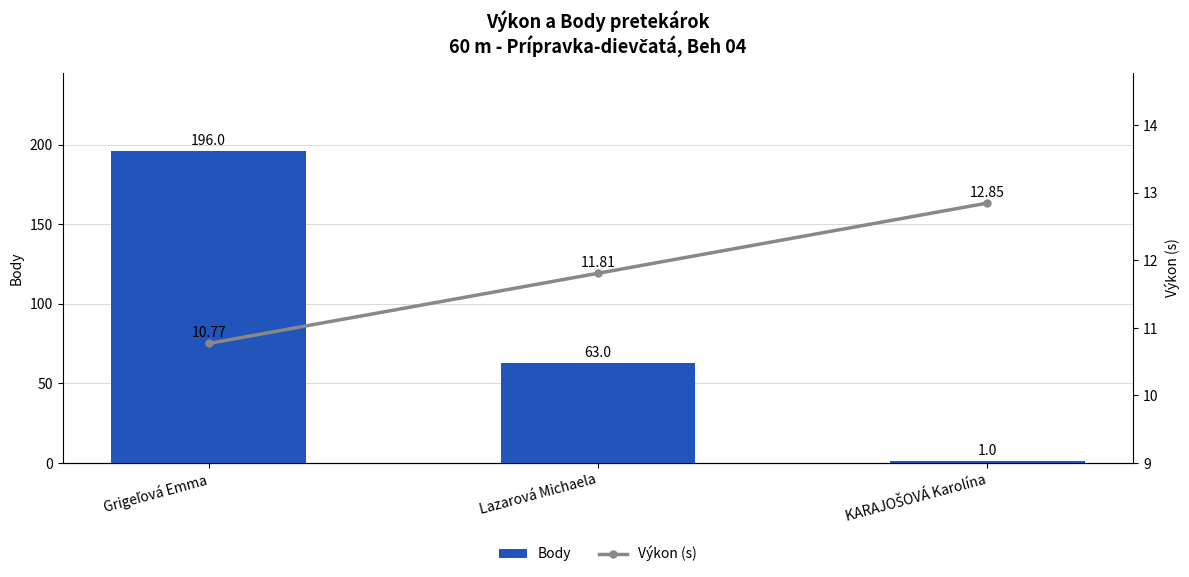

Is the value of Výkon (s) at Lazarová Michaela greater than the value of Body at Lazarová Michaela?

No